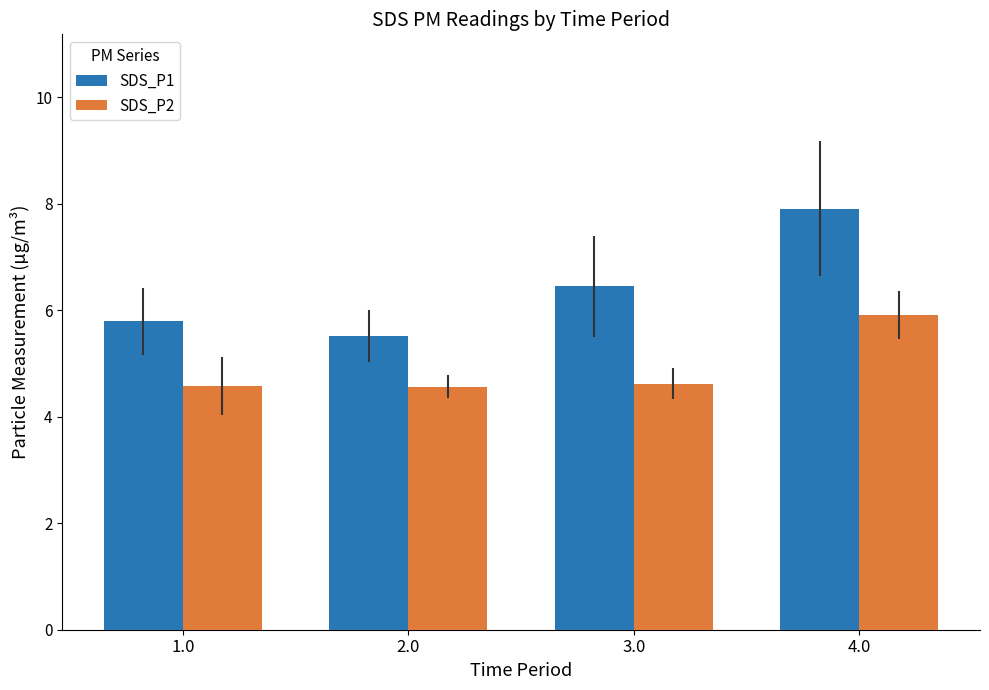

Is it true that SDS_P1 equals 2.0 at 1.0?

False